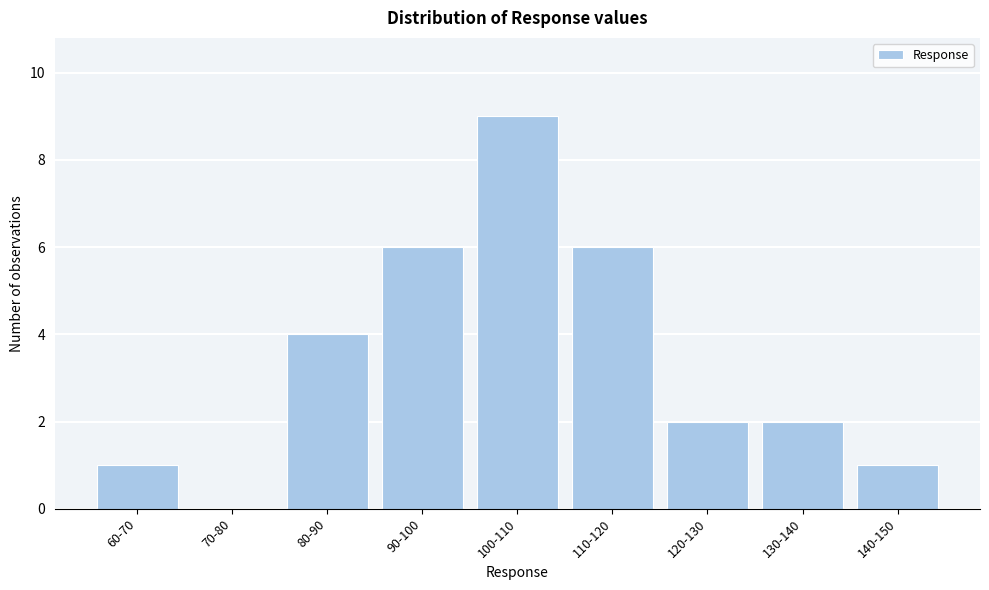

Reading left to right, list all the values displayed in this chart.

60-70=1	70-80=0	80-90=4	90-100=6	100-110=9	110-120=6	120-130=2	130-140=2	140-150=1